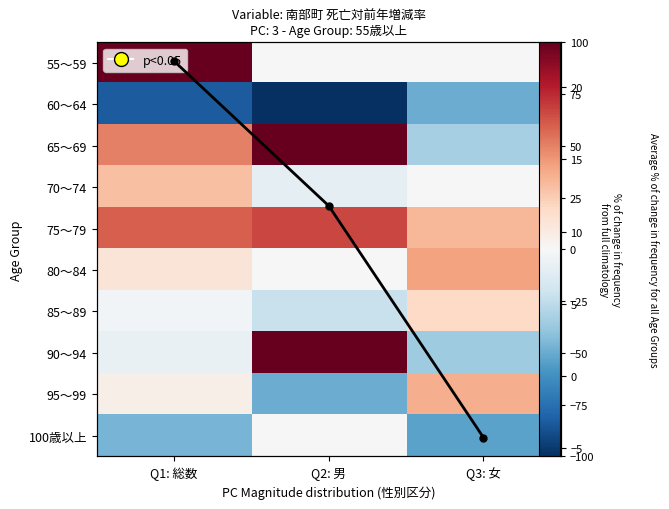

What is the difference between the maximum and minimum values in the 75～79 series?

33.3